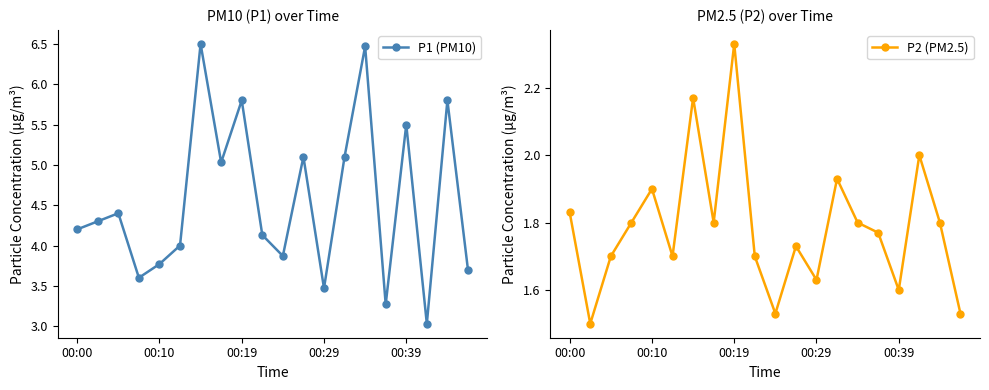

Where is the first local maximum for P2 (PM2.5)?

00:10